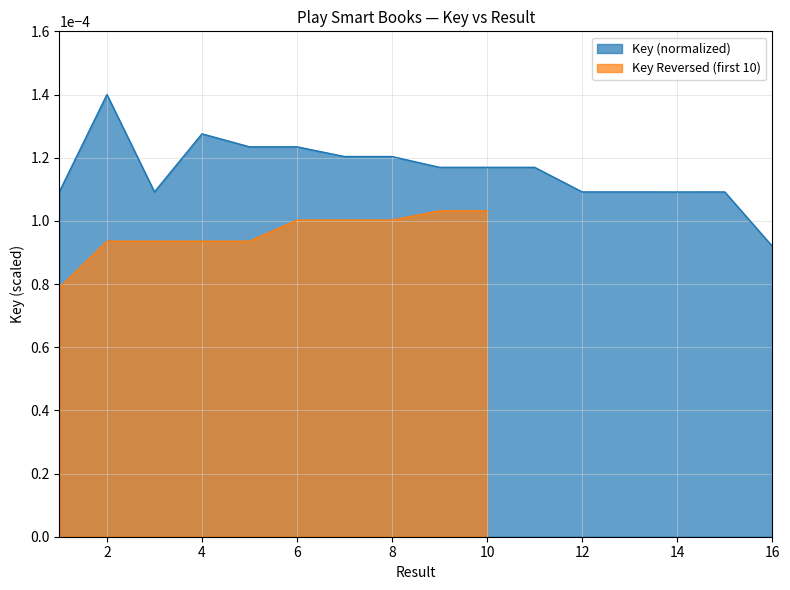

How many points are higher than both their immediate neighbors (excluding endpoints)?

4